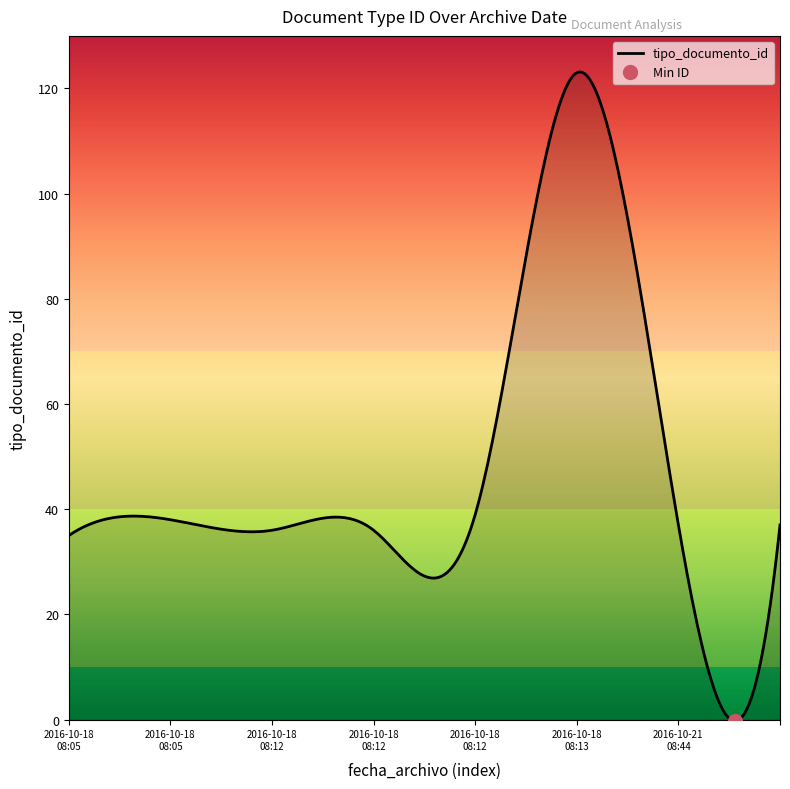

True or false: the data shows 61 at 2016-10-18 08:13.

False